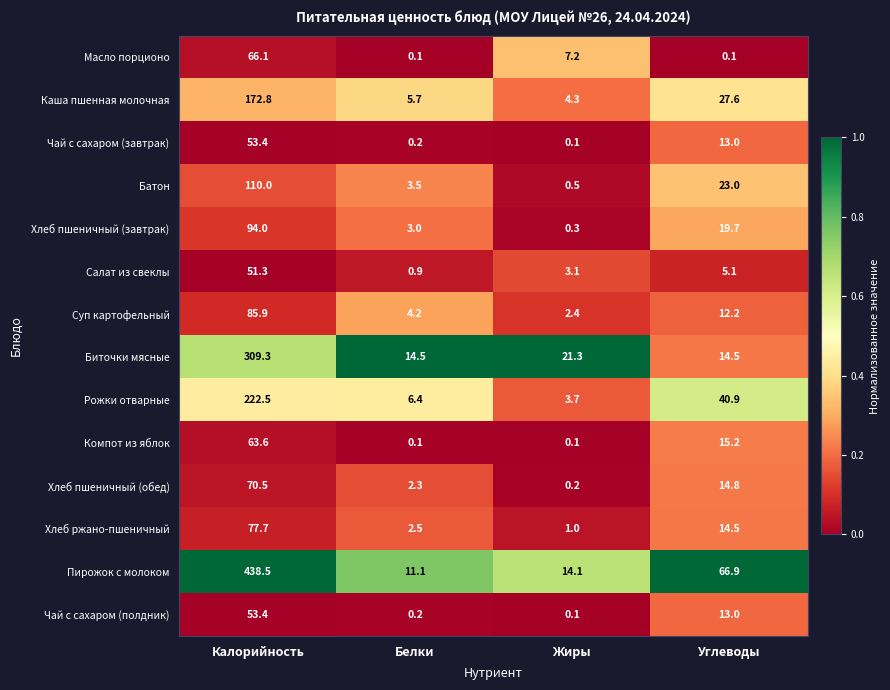

What is the sum of the Масло порционо values at Калорийность and Белки?

66.2